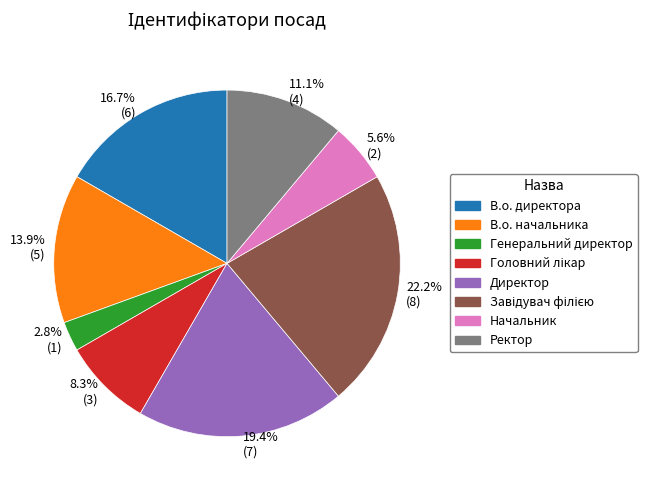

What is the total percentage of В.о. начальника and Генеральний директор?

16.7%